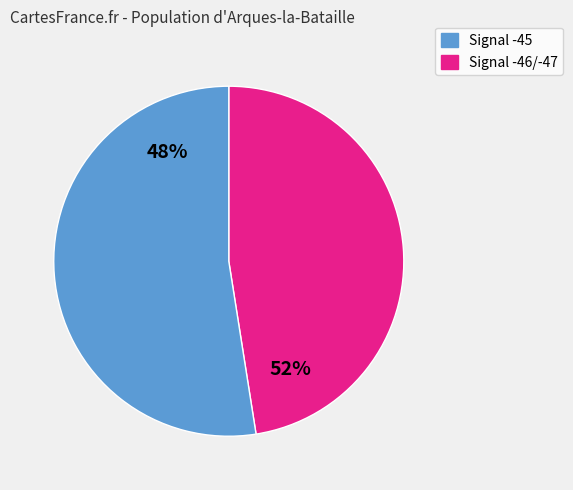

Approximately how many times larger is the value at -45 compared to -45?

1.0